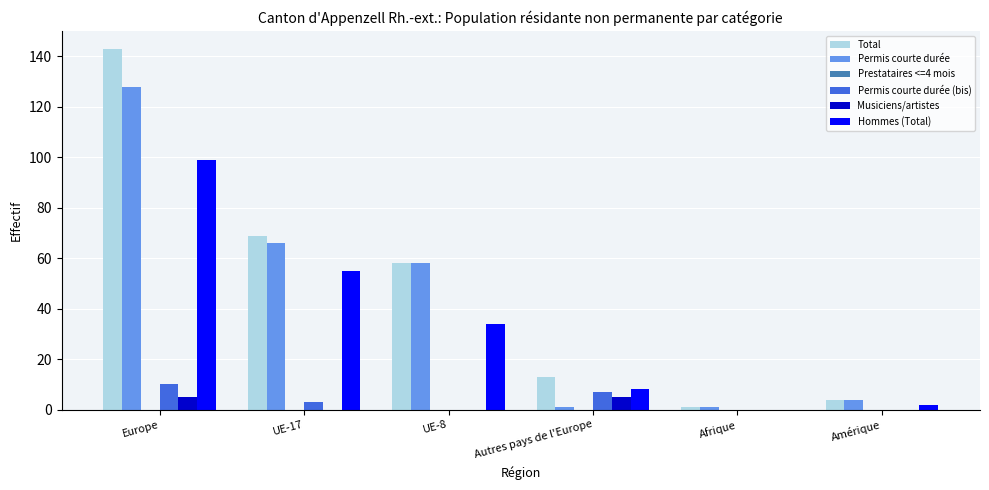

Which label corresponds to the largest value in the chart?

Europe